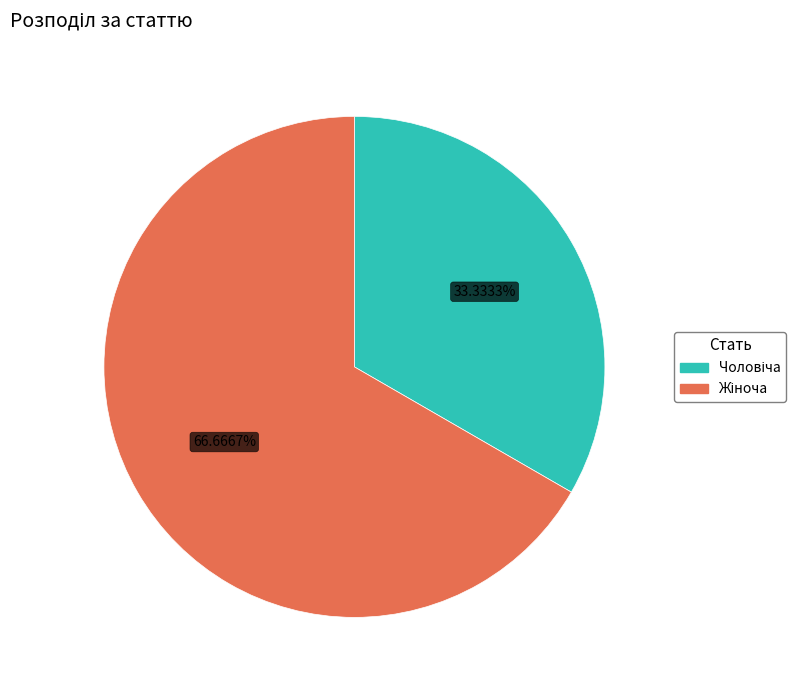

Is there a majority slice in this chart?

Yes